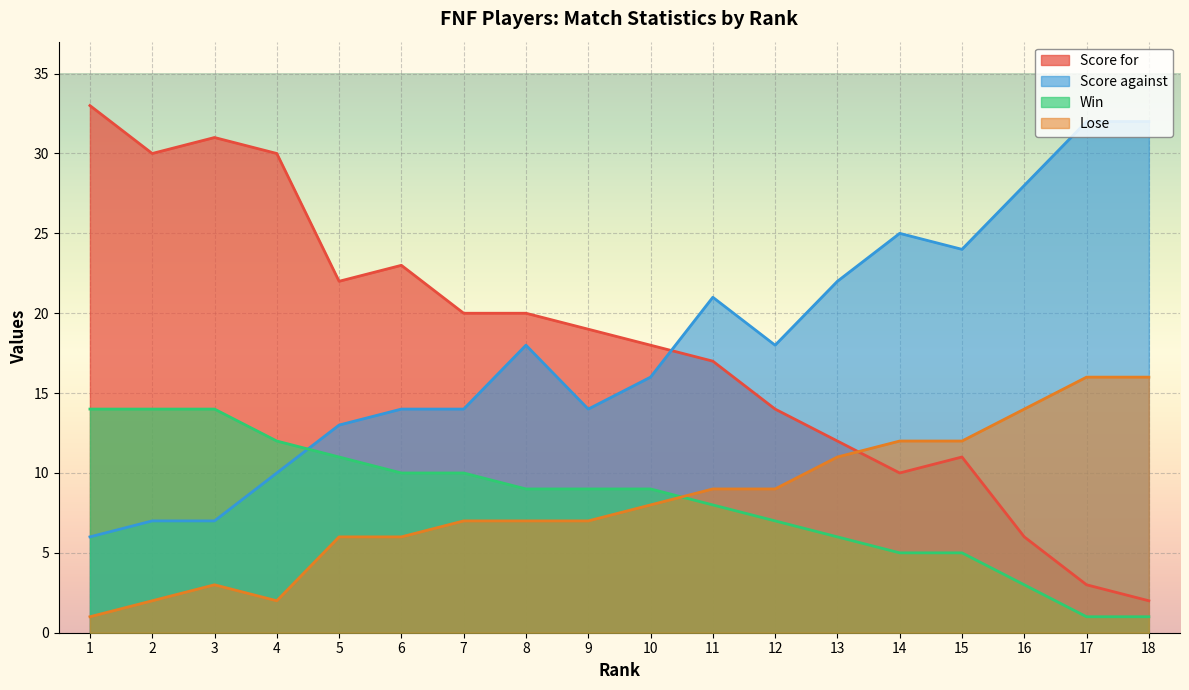

What is the value of the Lose point at the 15th from the left?

12